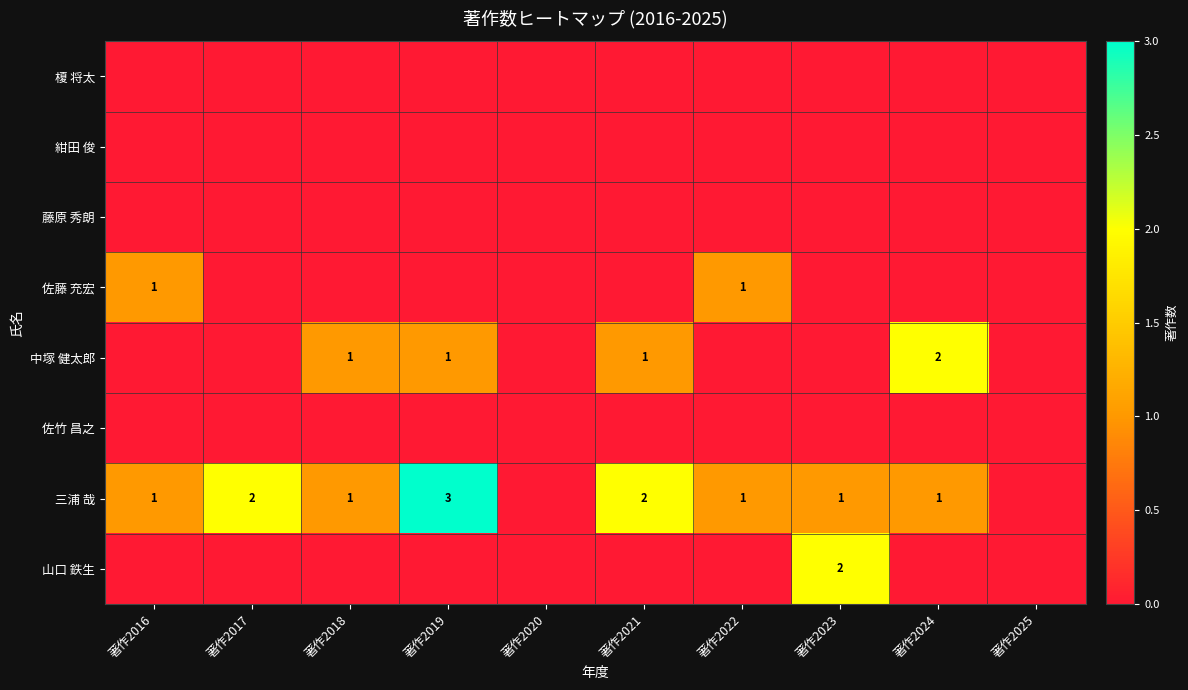

The value of 三浦 哉 at 著作2024 is 1. True or false?

True